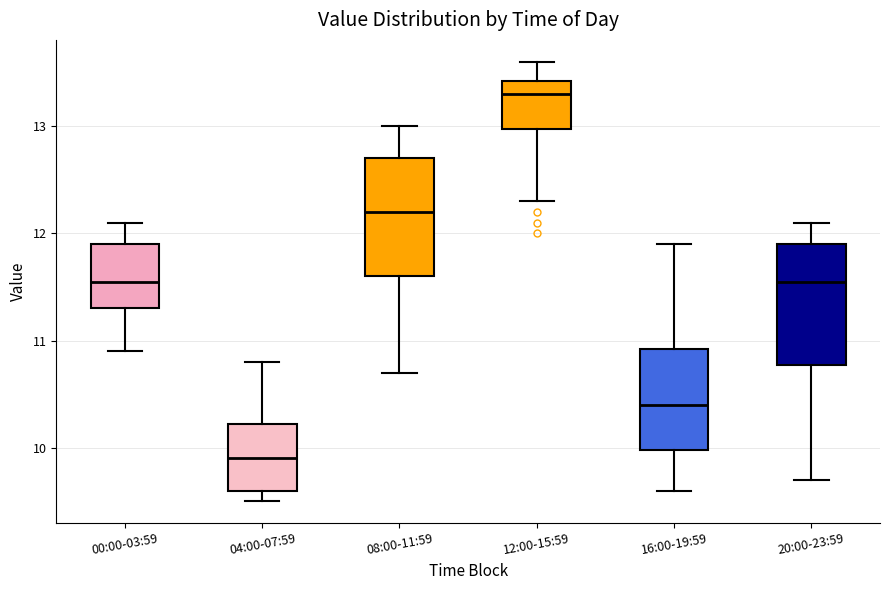

Reading left to right, read every box against the y-axis: the position of its median line, the range the box covers, and the ends of its whiskers. The values are not printed on the chart, so give them approximately, as read against the axis.

00:00-03:59: median 11.6, box 11.3 to 11.9, whiskers 10.9 to 12.1
04:00-07:59: median 9.9, box 9.6 to 10.2, whiskers 9.5 to 10.8
08:00-11:59: median 12.2, box 11.6 to 12.7, whiskers 10.7 to 13.0
12:00-15:59: median 13.3, box 13.0 to 13.4, whiskers 12.3 to 13.6
16:00-19:59: median 10.4, box 10.0 to 10.9, whiskers 9.6 to 11.9
20:00-23:59: median 11.6, box 10.8 to 11.9, whiskers 9.7 to 12.1